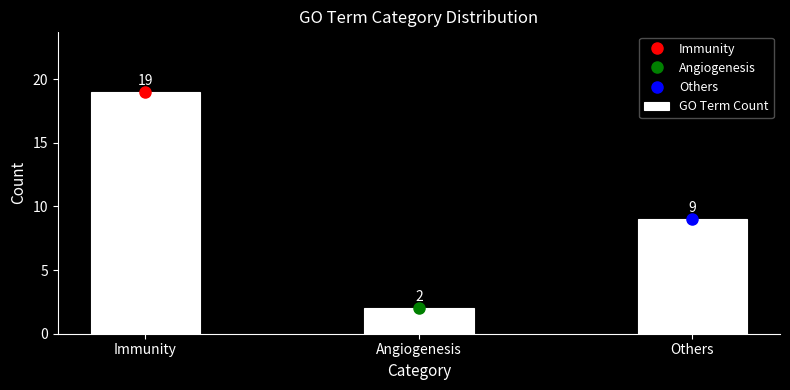

Reading left to right, transcribe all the data shown in this chart.

19	2	9